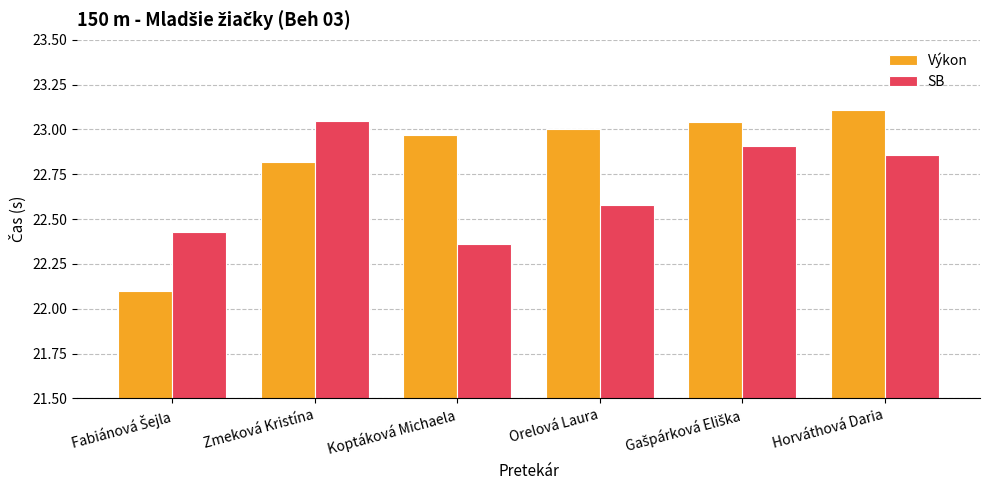

The Výkon series shows 22.8 at Zmeková Kristína. True or false?

True